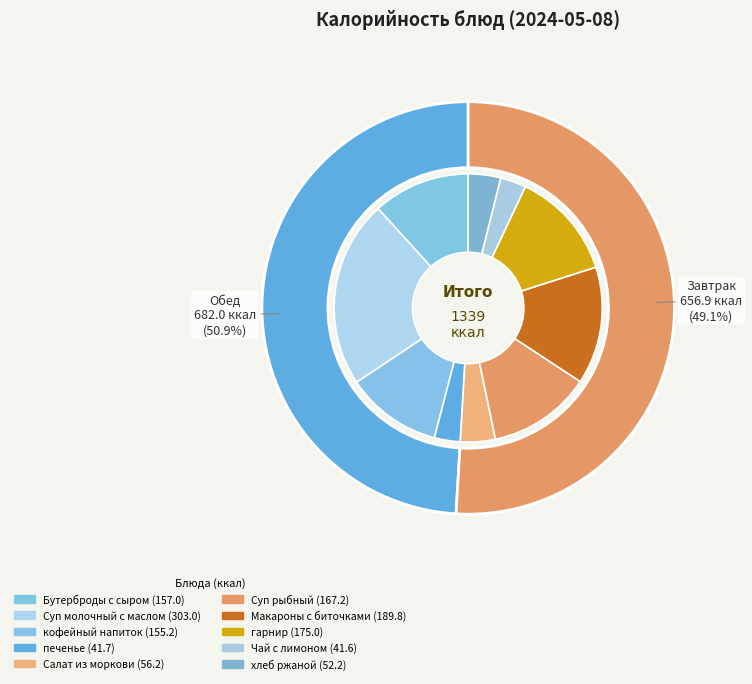

Is Чай с лимоном the majority of the pie?

No